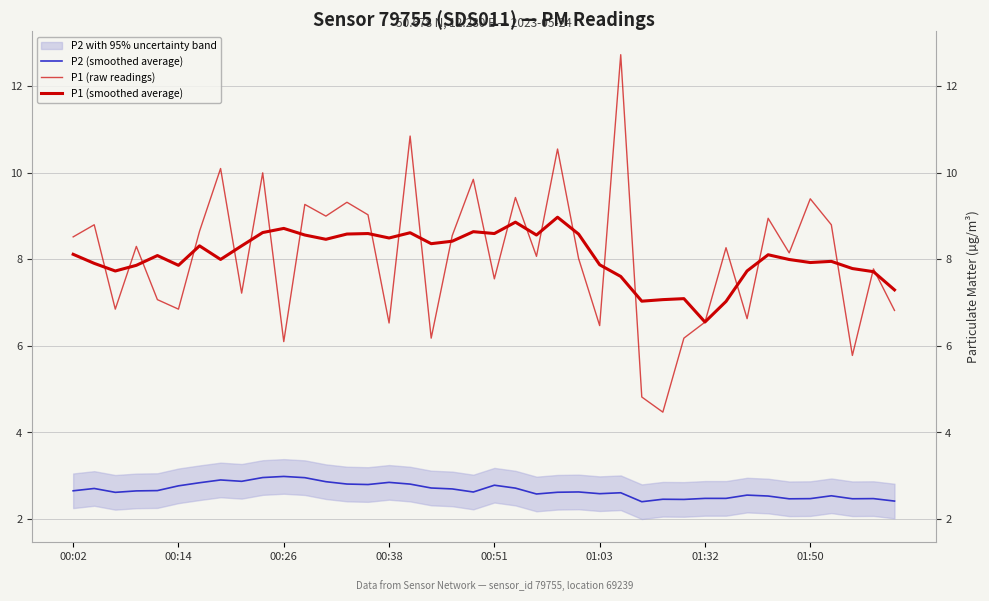

What is the value of the P2 (smoothed average) point at the 33rd from the left?

2.6